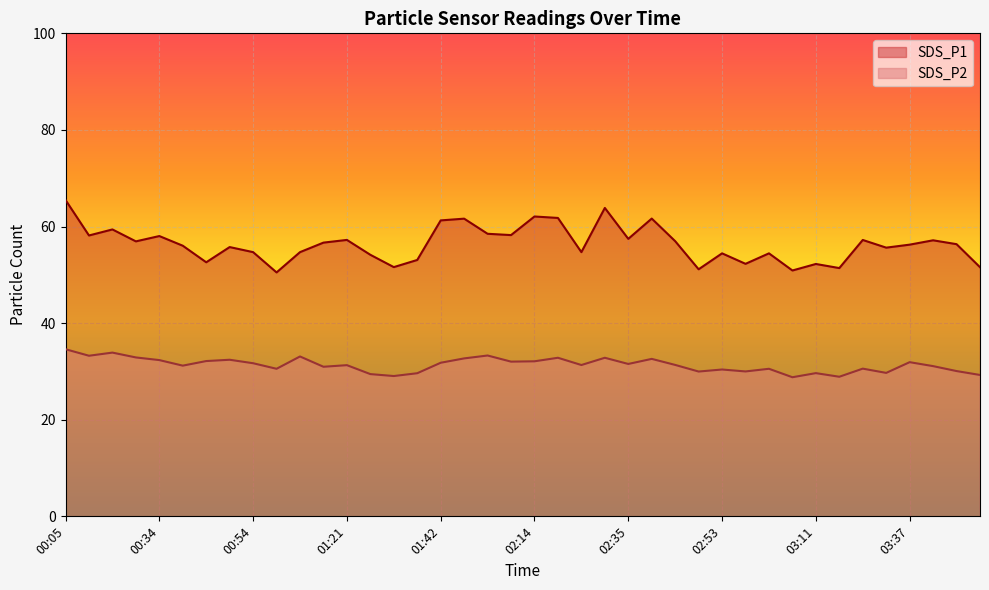

Does the chart display data point markers on the line(s)?

No